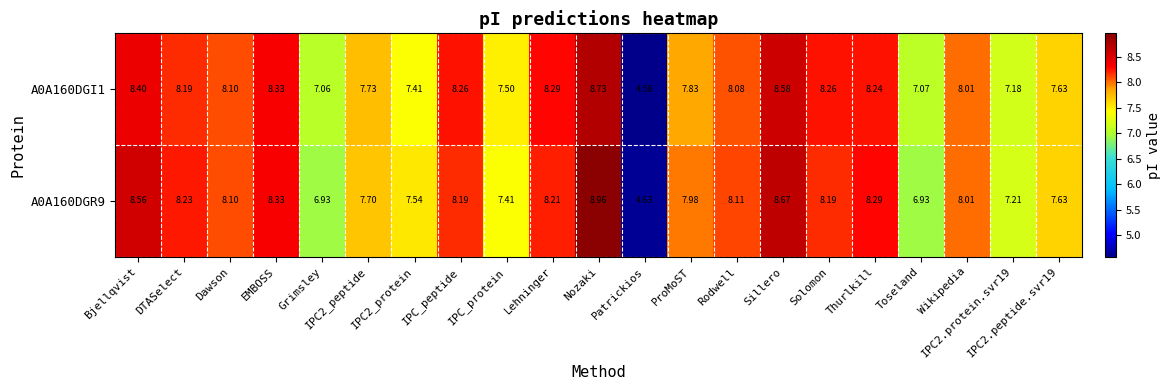

Where is A0A160DGI1 nearest to the value 6?

Grimsley